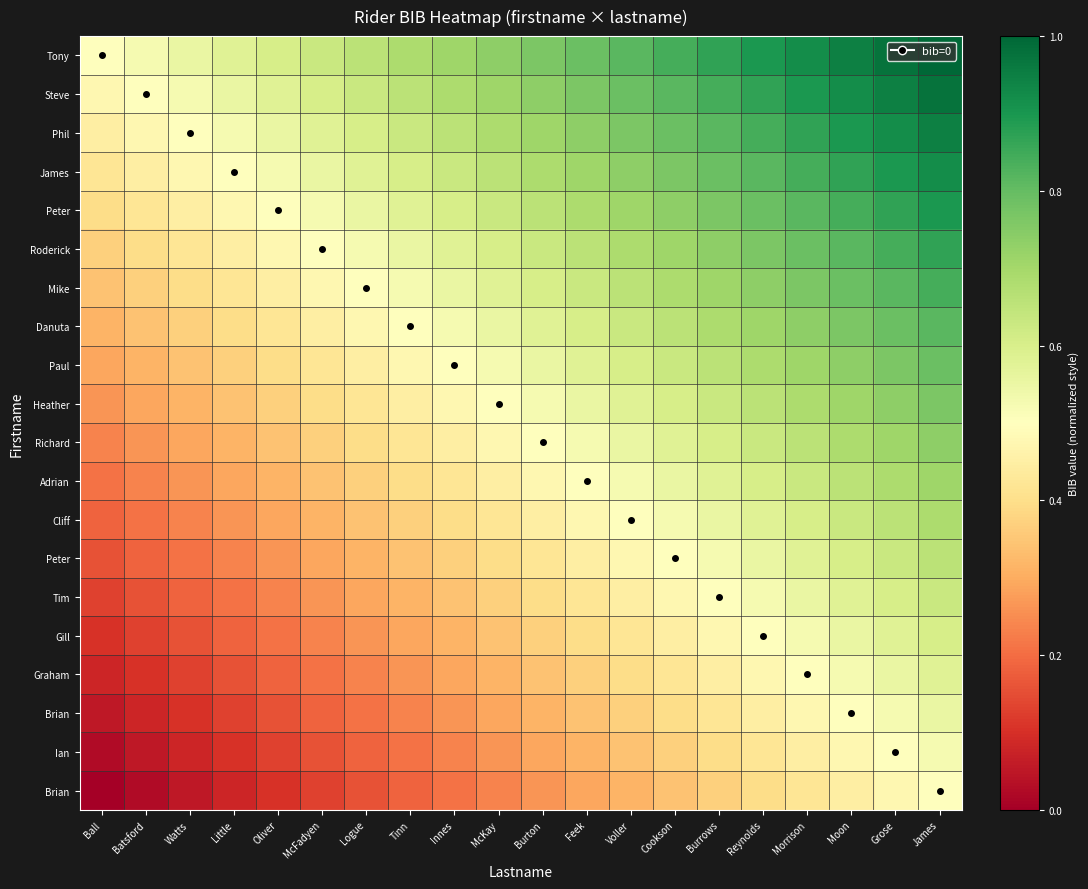

At which category is the sum across all series the highest?

James